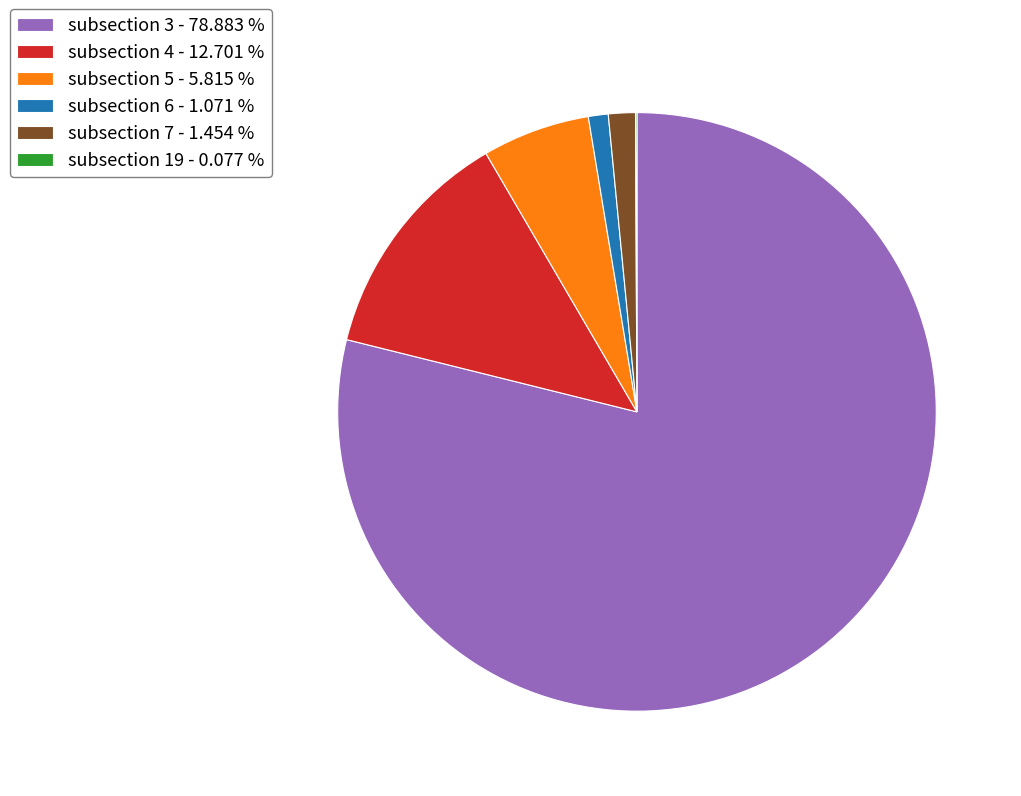

Between subsection 6 - 1.071 % and subsection 5 - 5.815 %, which is larger?

subsection 5 - 5.815 %